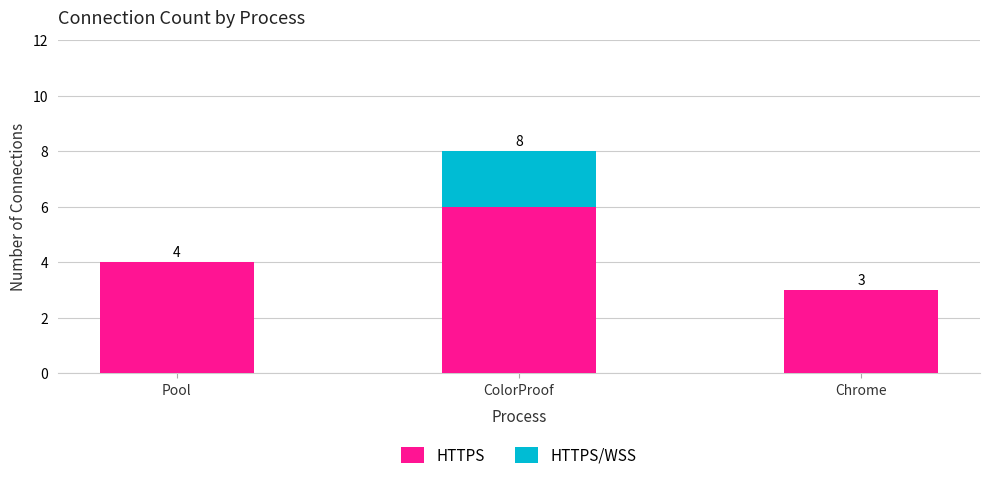

Are the bars grouped side by side (vs. stacked)?

No